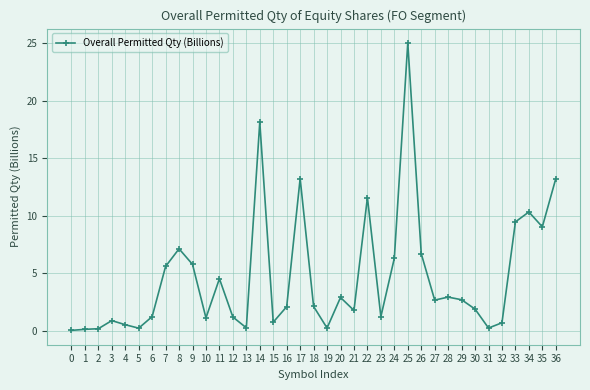

Where does the data first go above 2?

7